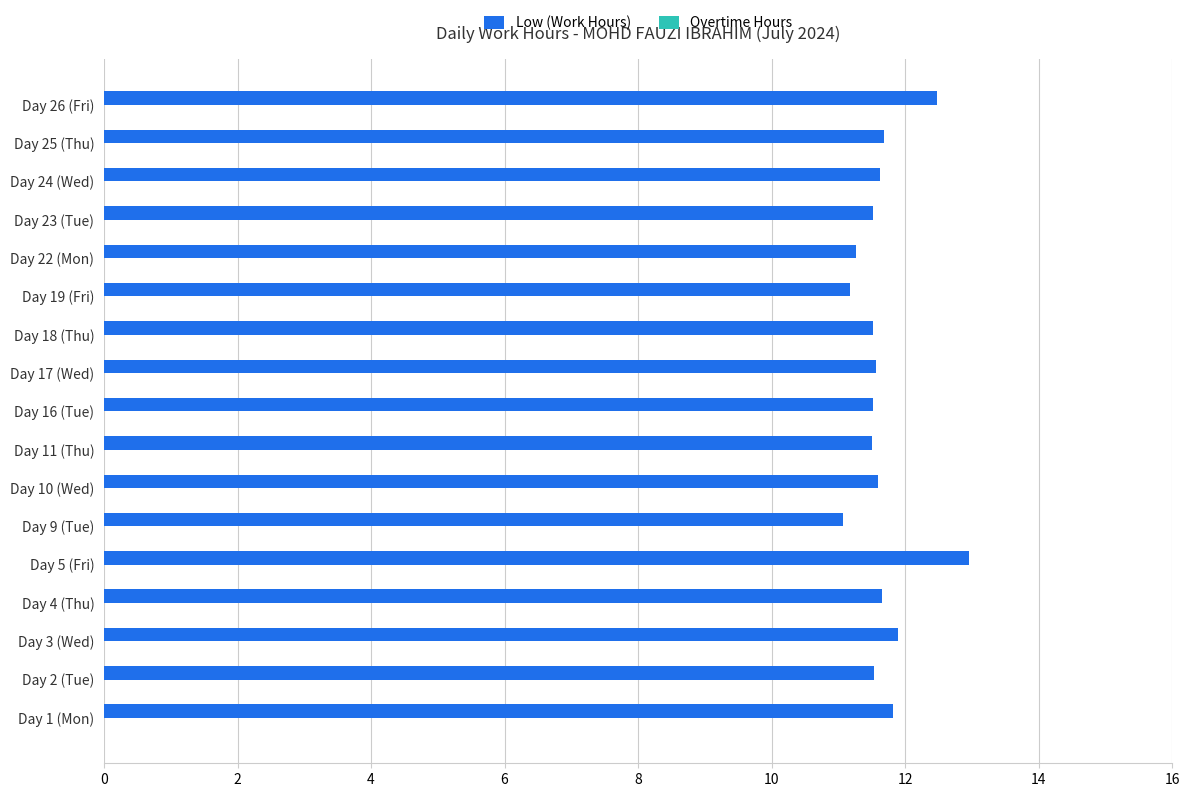

What is the sum of all values?

198.4